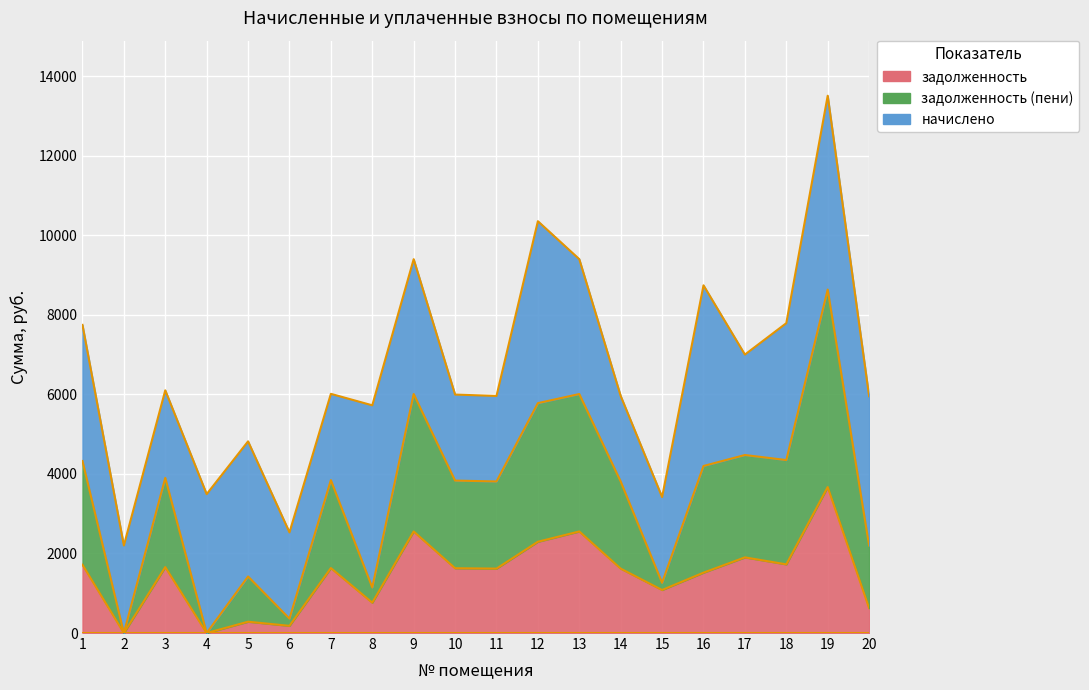

True or false: задолженность (пени) and задолженность intersect in this chart.

False